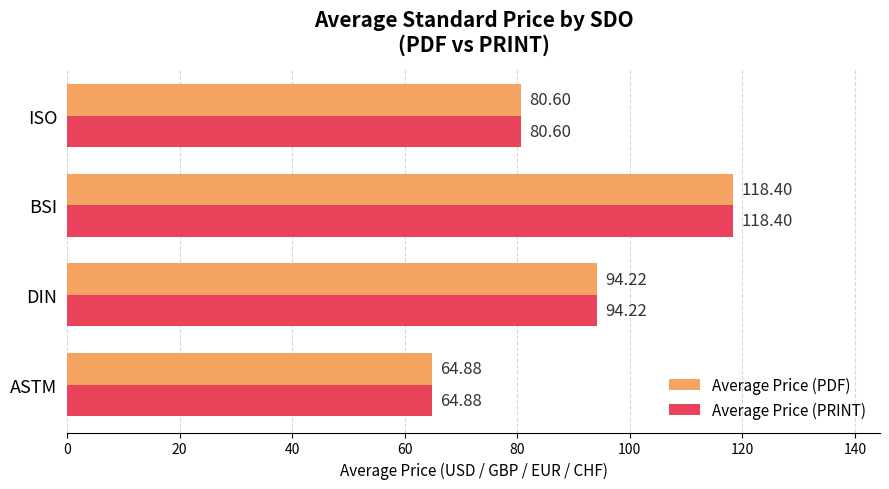

What is the sum of all Average Price (PDF) values?

358.1